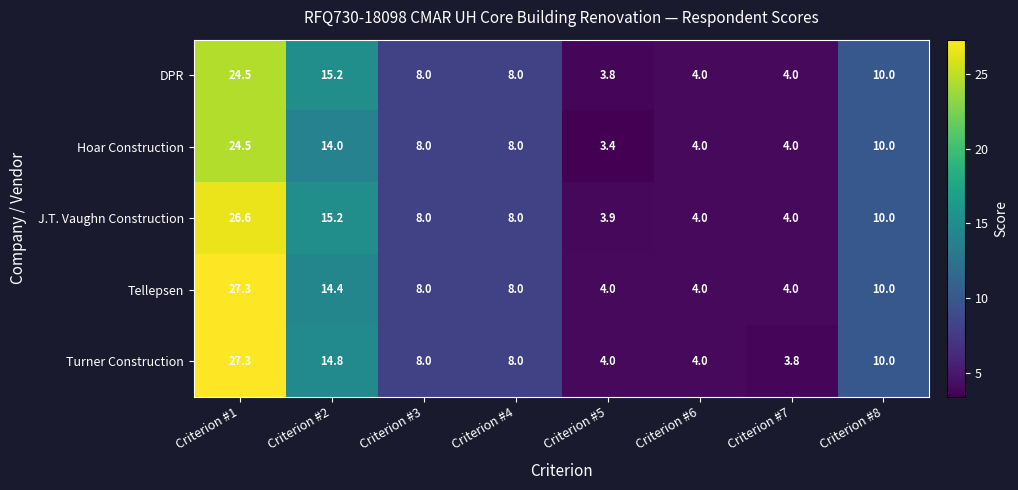

At which category is the sum across all series the highest?

Criterion #1